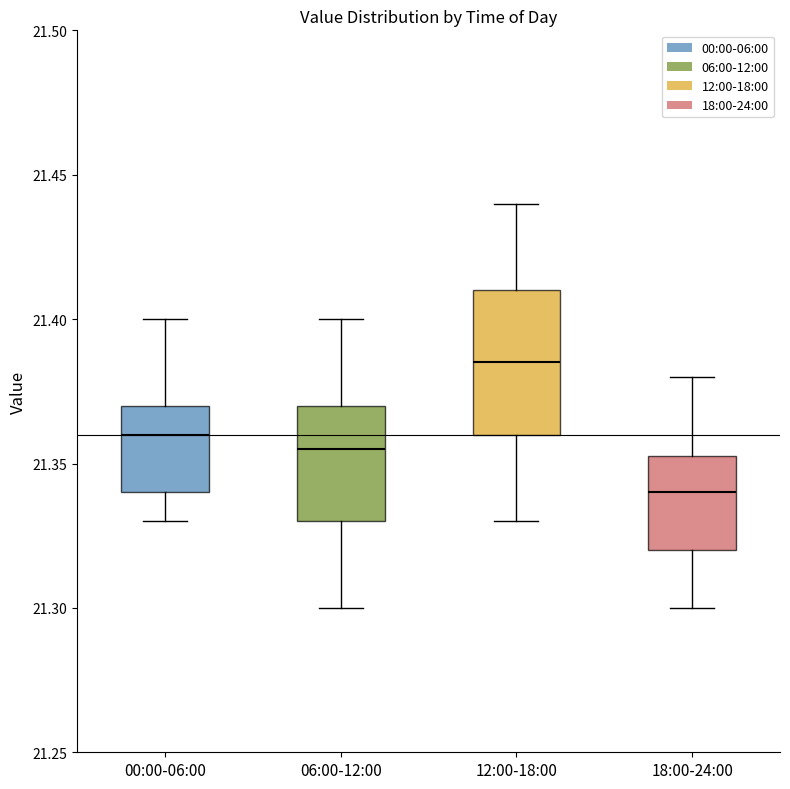

Comparing the boxes themselves (not the whiskers), which one is the tallest?

12:00-18:00